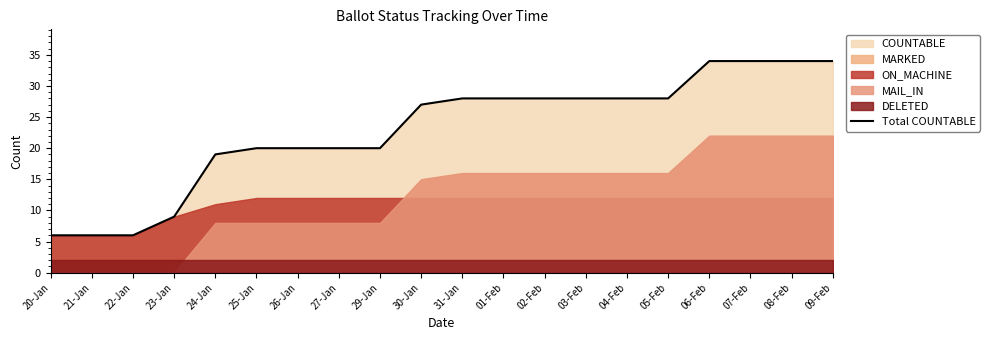

Reading left to right, list all the values displayed in this chart.

6	6	6	9	19	20	20	20	20	27	28	28	28	28	28	28	34	34	34	34